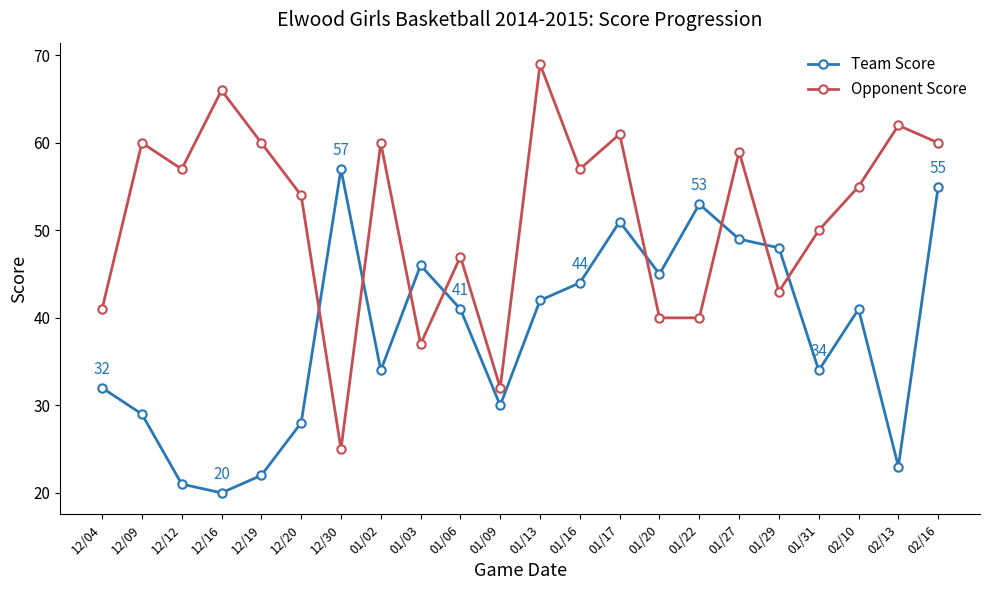

Where is Opponent Score nearest to the value 47?

01/06